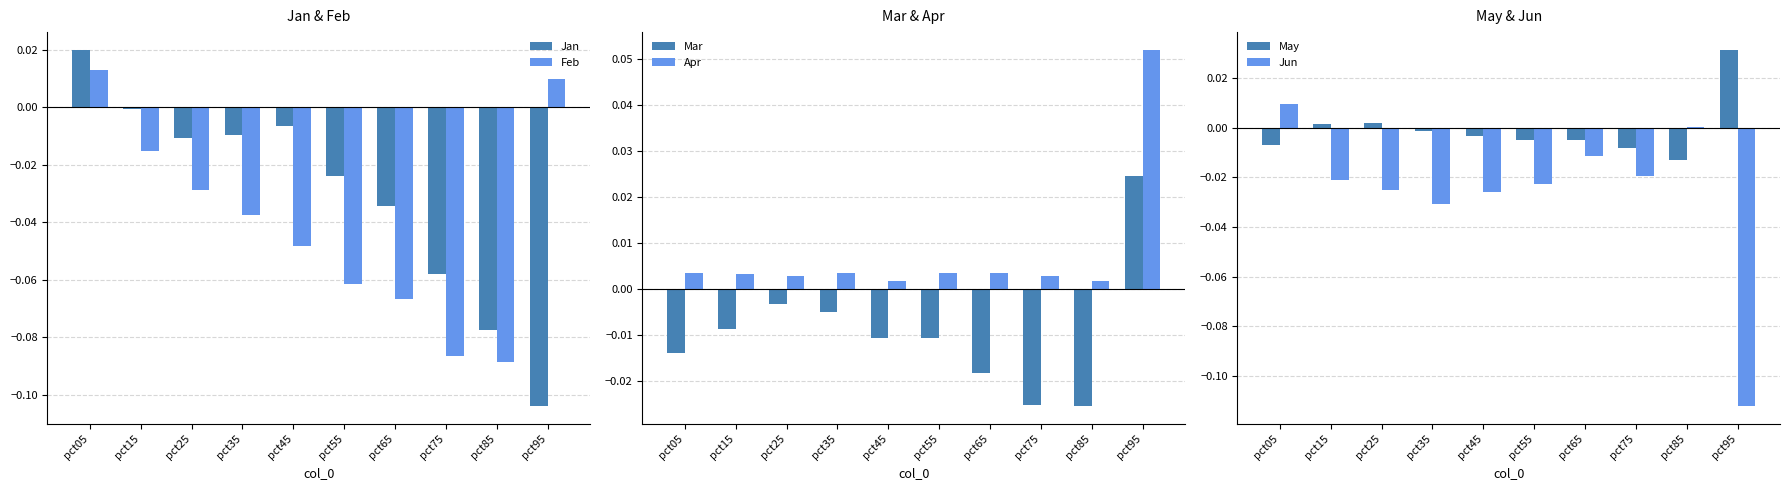

What is the smallest value displayed?

-0.1